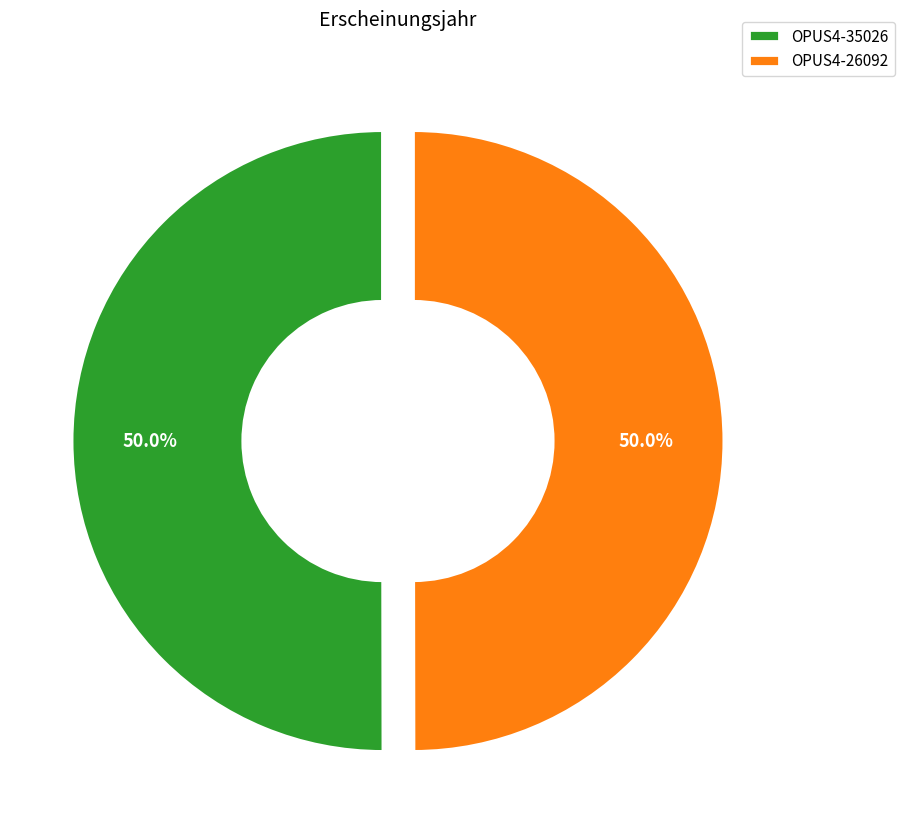

How many slices are in this pie chart?

2